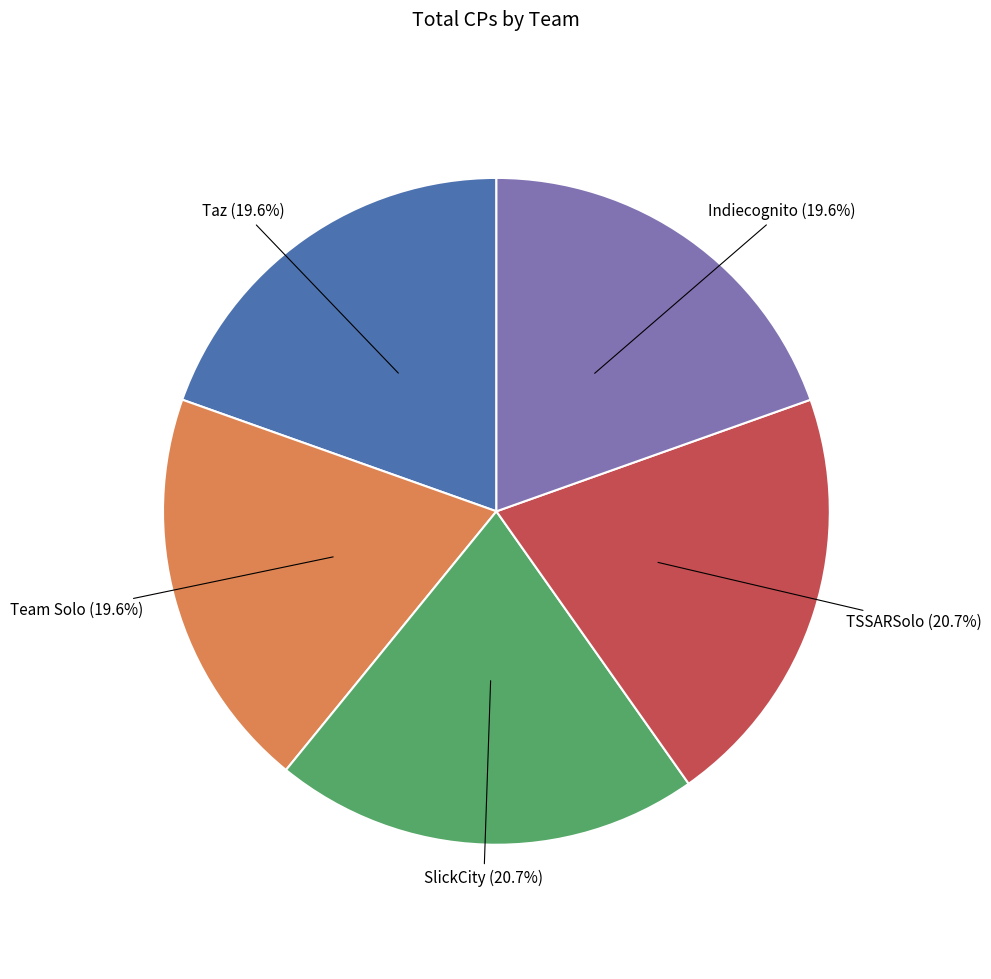

Does any single category account for the majority?

No